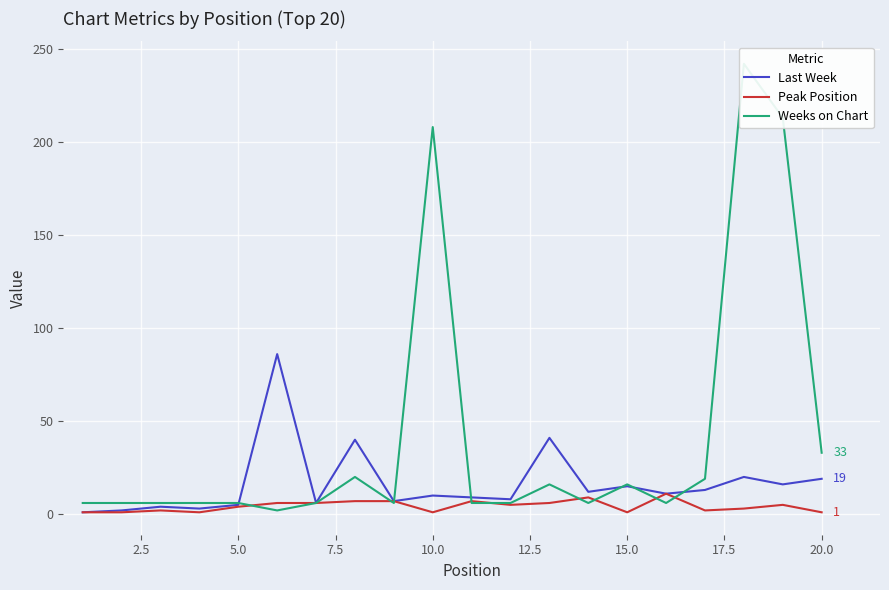

How many series are shown in this chart?

3